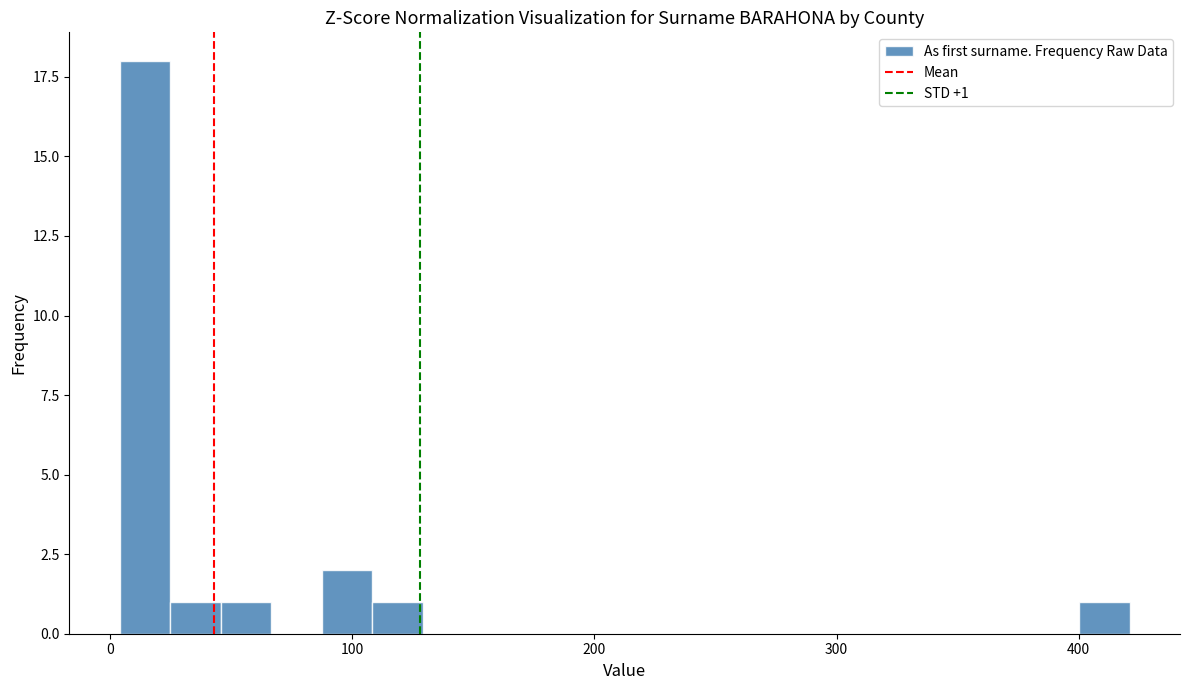

Around what value on the x-axis is the tallest bar? Give the approximate position of its centre, as read against the axis.

10